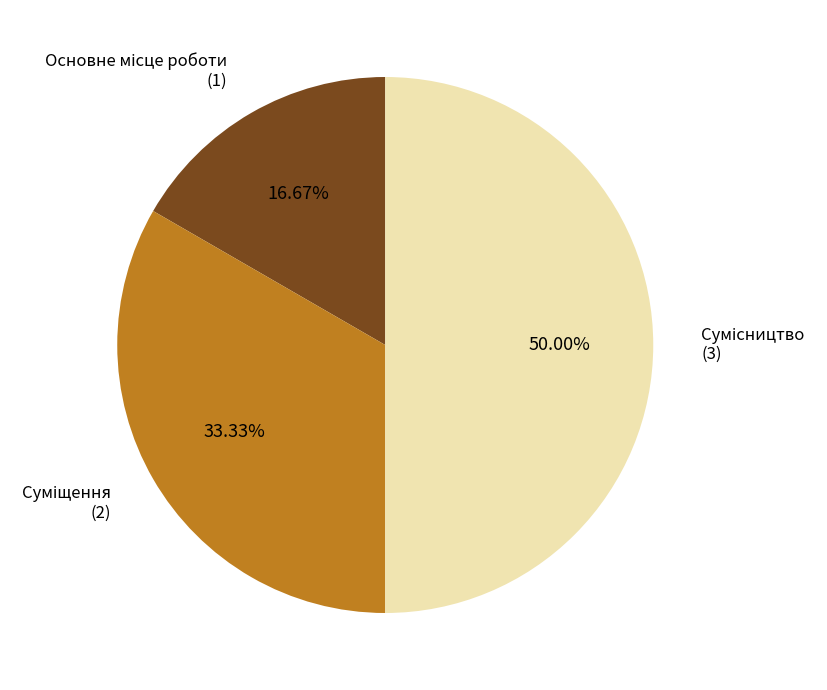

Rank the categories by value from highest to lowest.

Сумісництво, Суміщення, Основне місце роботи